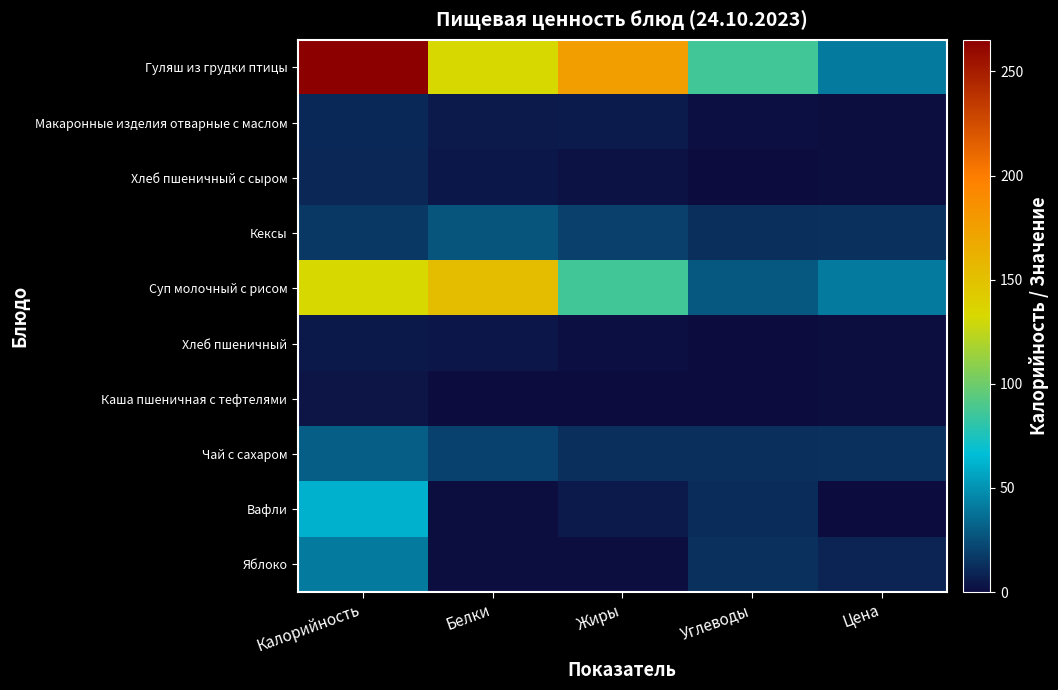

At which category is the sum across all series the highest?

Калорийность